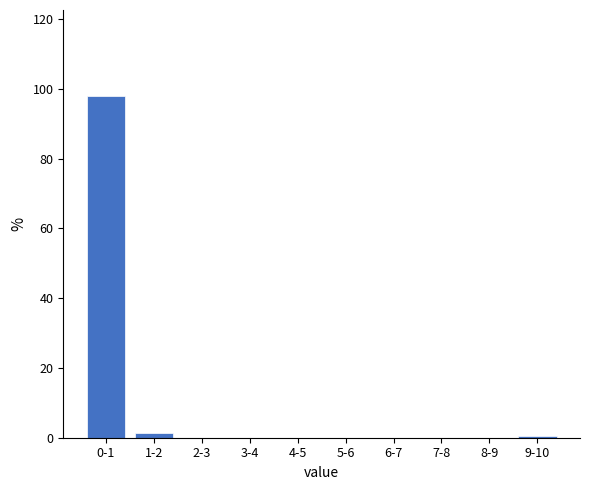

What is the sum of all values?

100.0